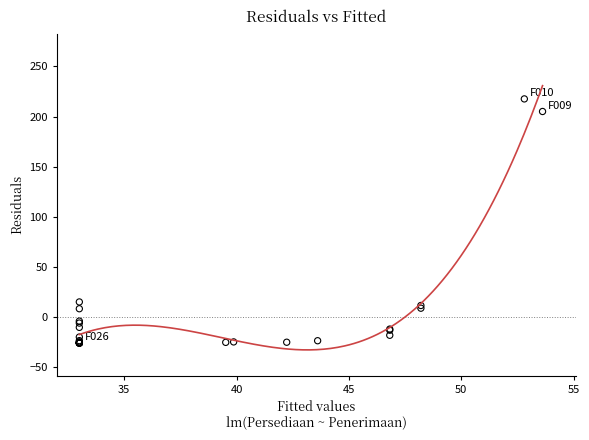

What Y value in the scatter plot is closest to 95?

14.9